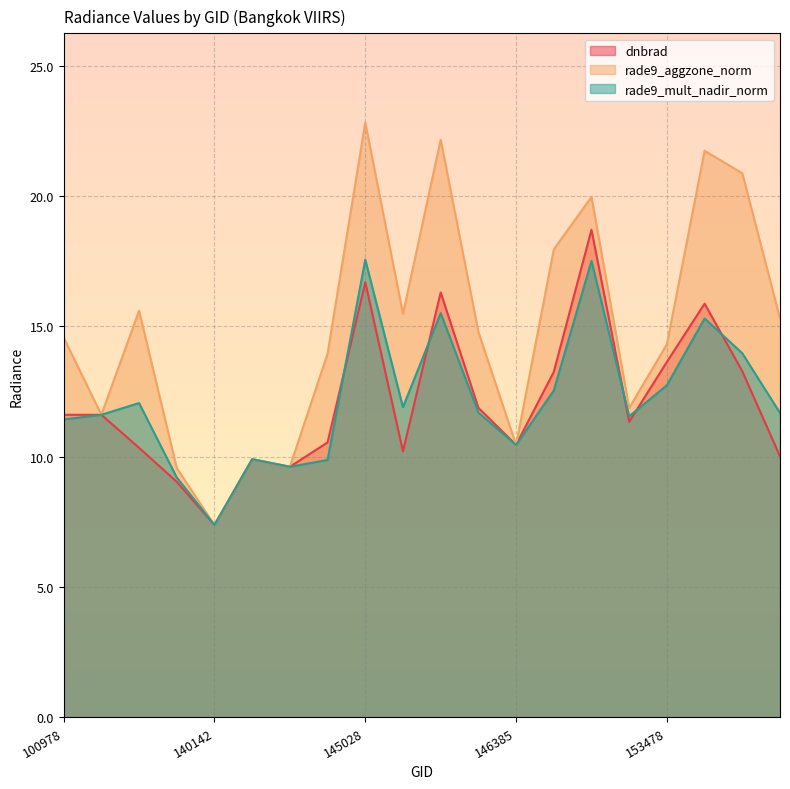

True or false: dnbrad has more than 1 points higher than both neighbors.

True